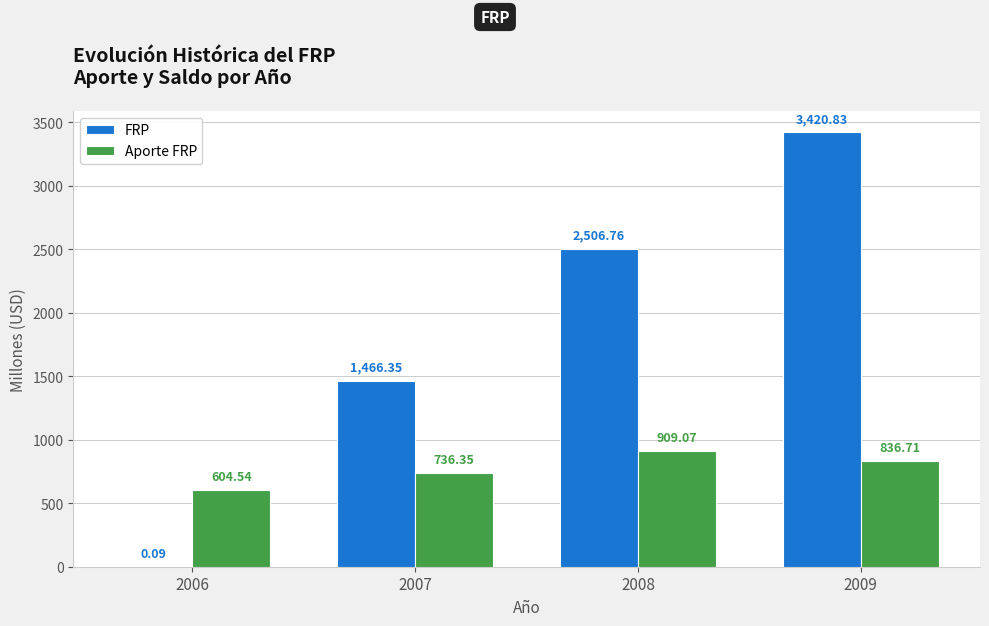

How many values in the FRP series exceed 2506?

2